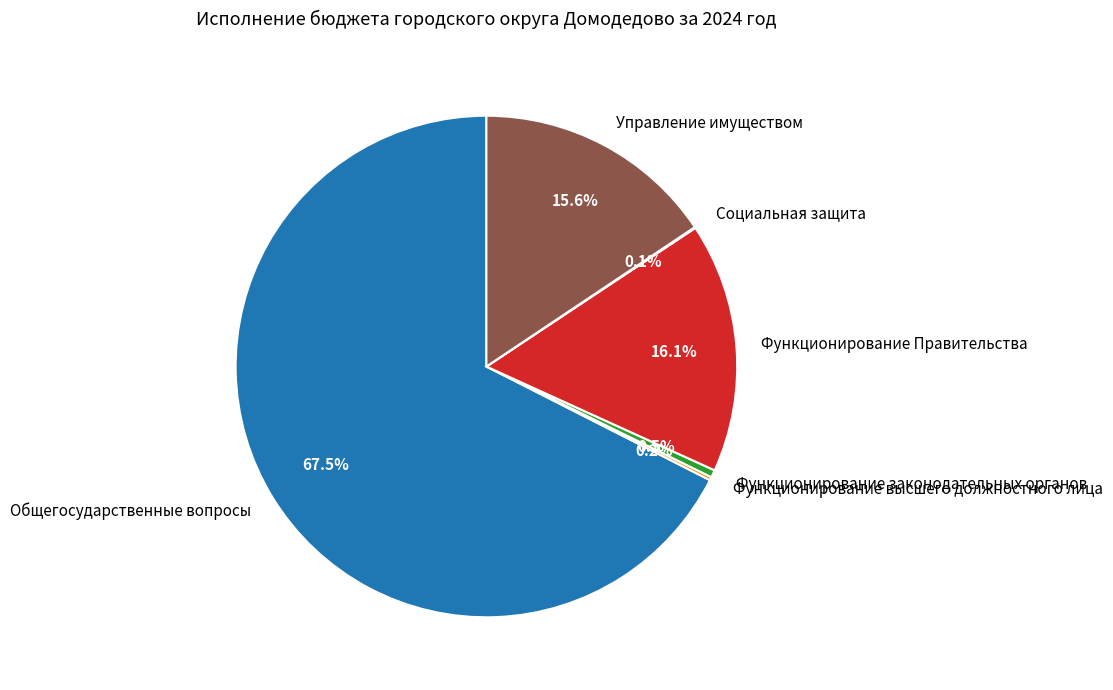

Is there a majority slice in this chart?

Yes